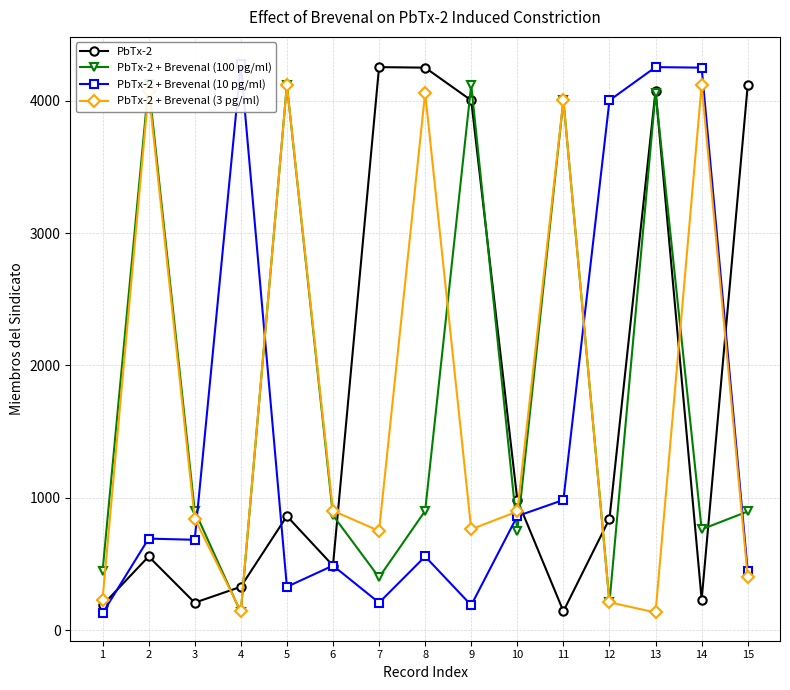

Between 11 and 12, which series saw the biggest shift?

PbTx-2 + Brevenal (100 pg/ml)